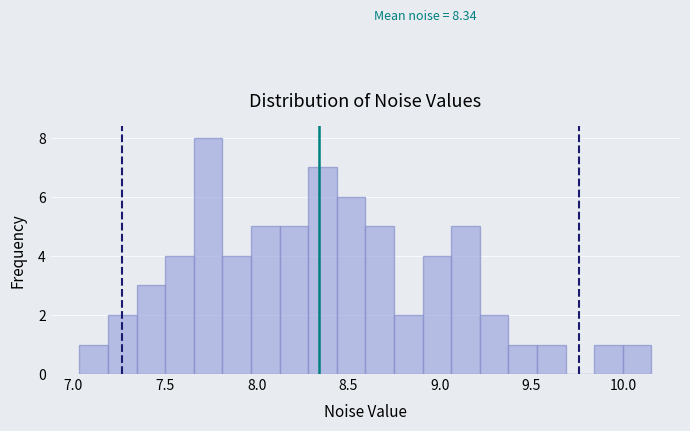

Read against the x-axis, roughly where is the centre of the tallest bar?

7.75